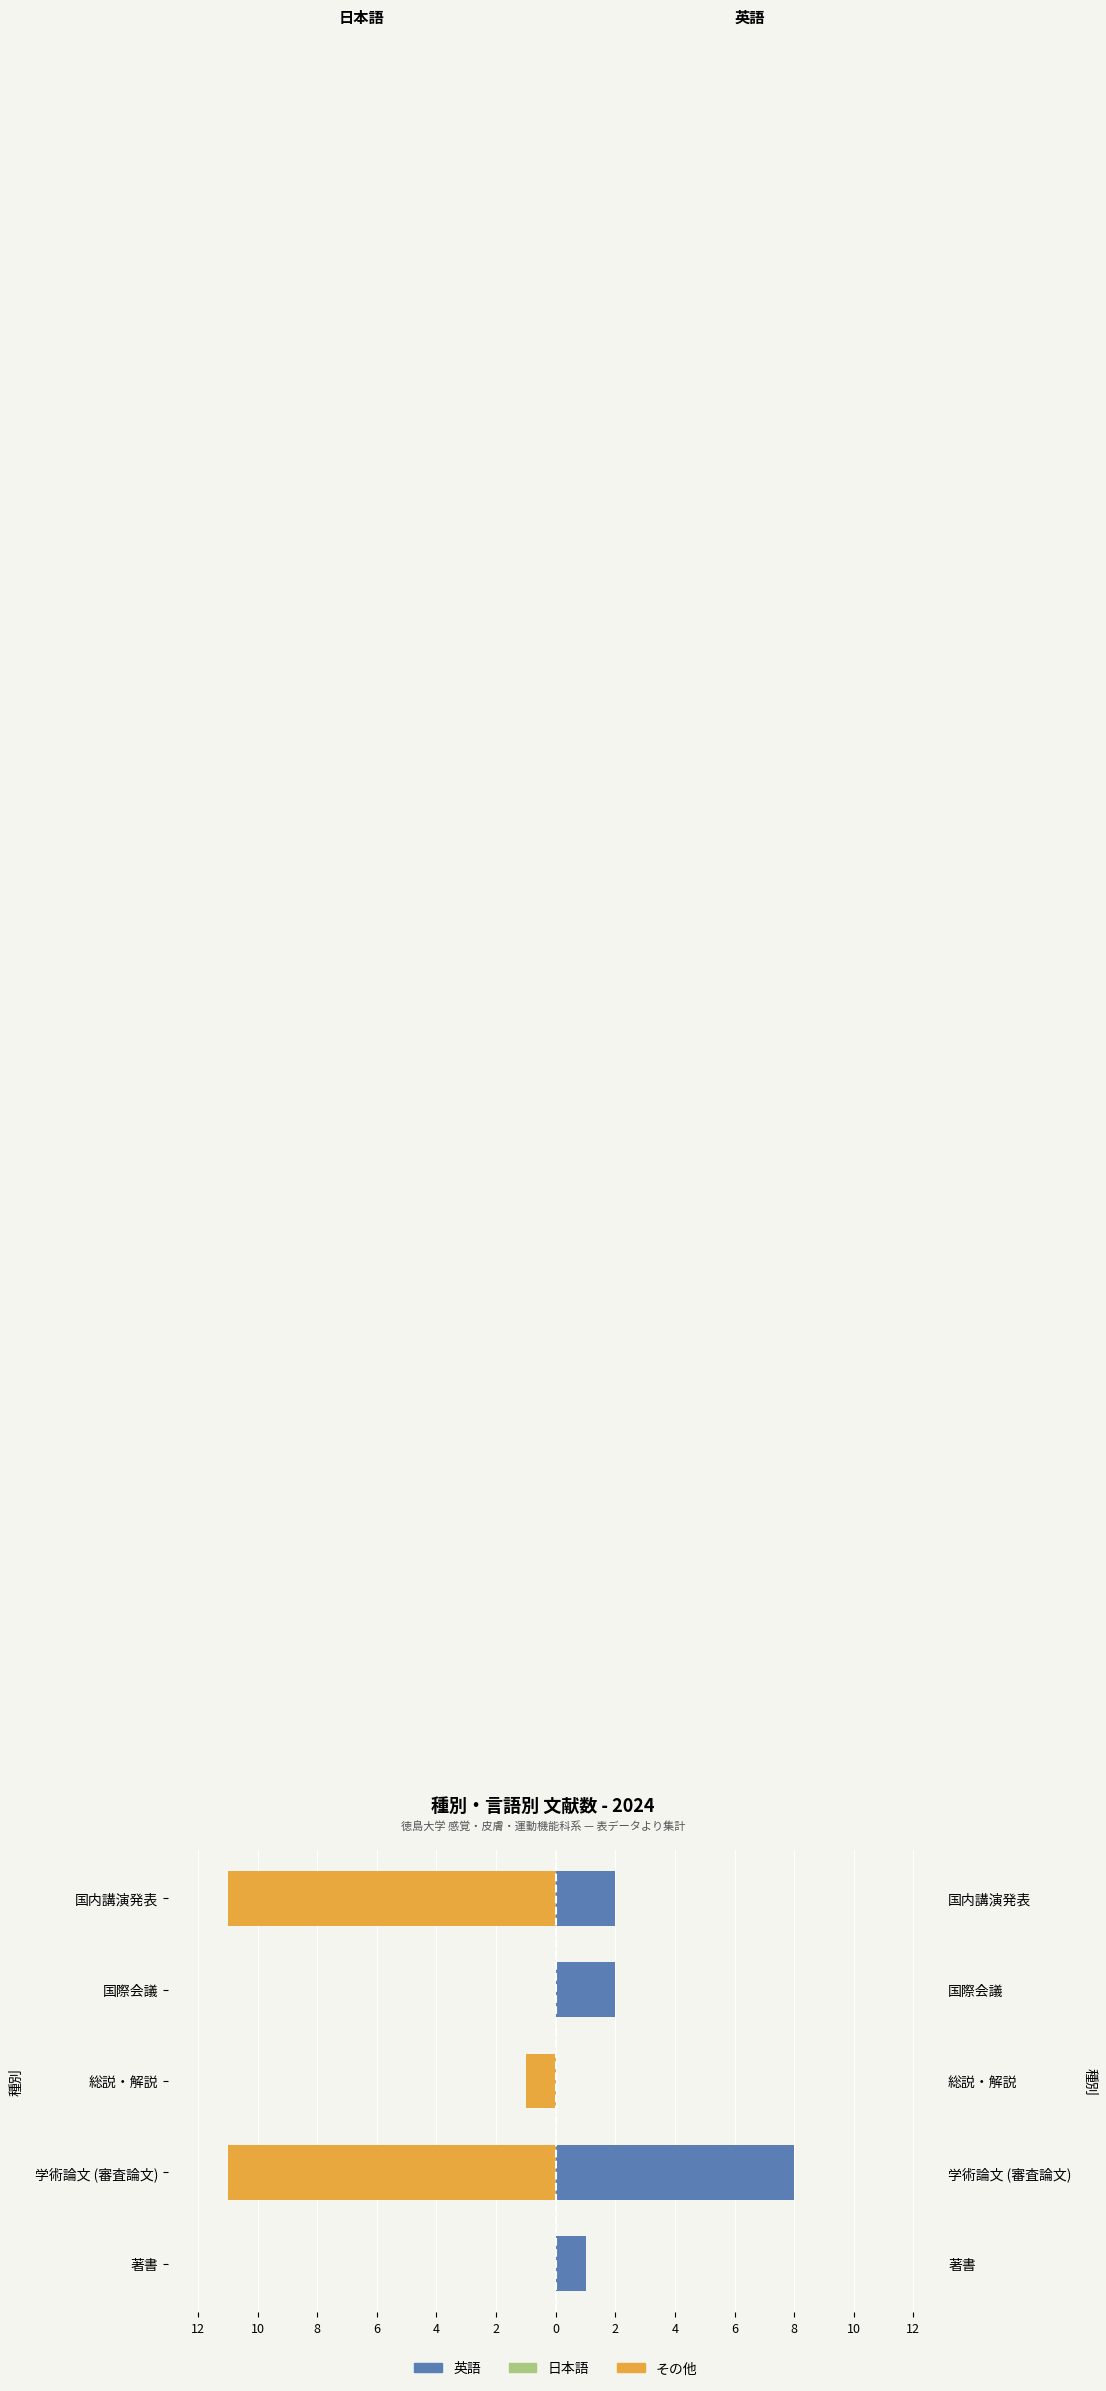

What is the minimum value for その他?

-11